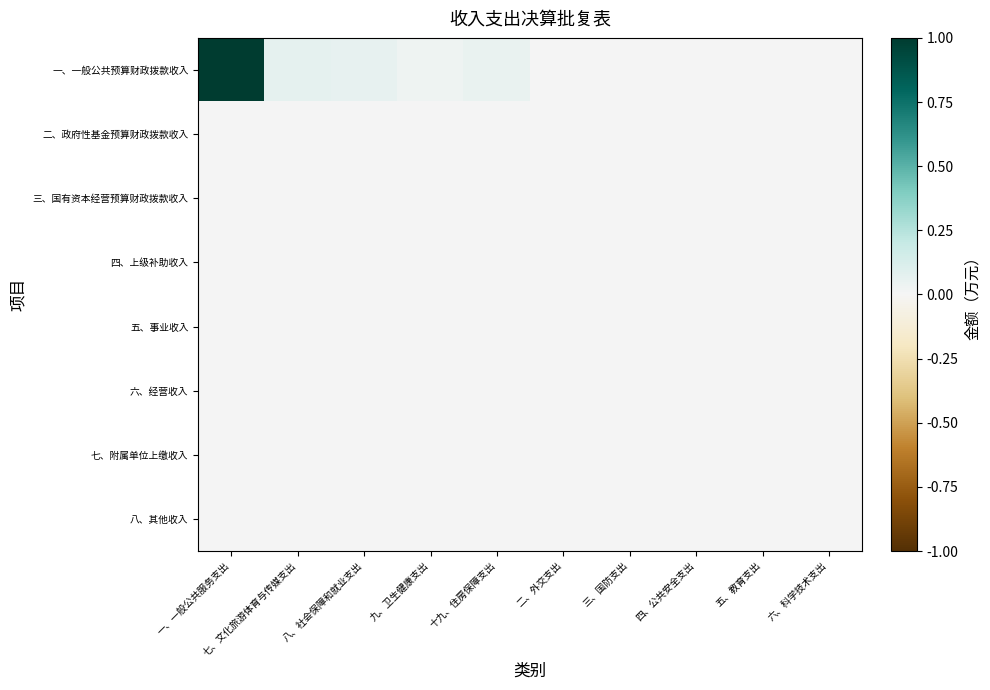

Which series has the largest total across all categories?

一、一般公共预算财政拨款收入